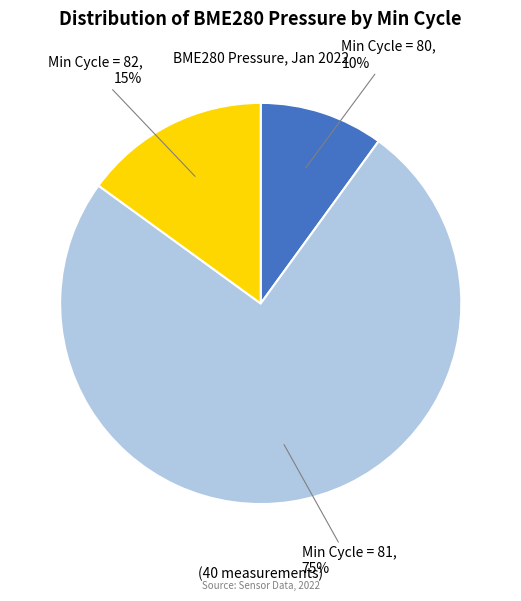

How many segments does this pie chart have?

3